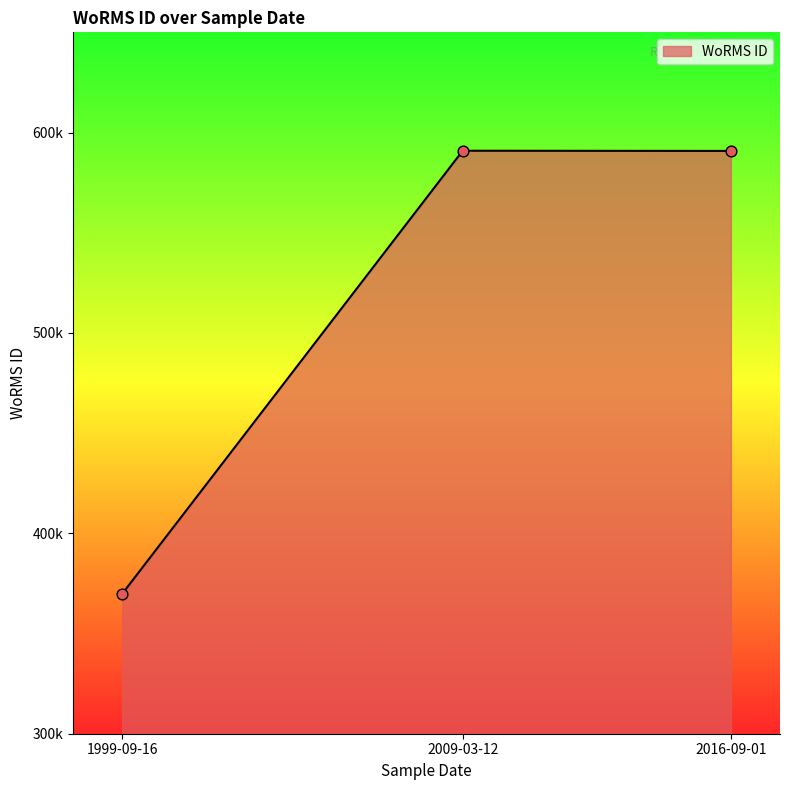

Approximately how many times larger is the value at 2009-03-12 compared to 1999-09-16?

1.6